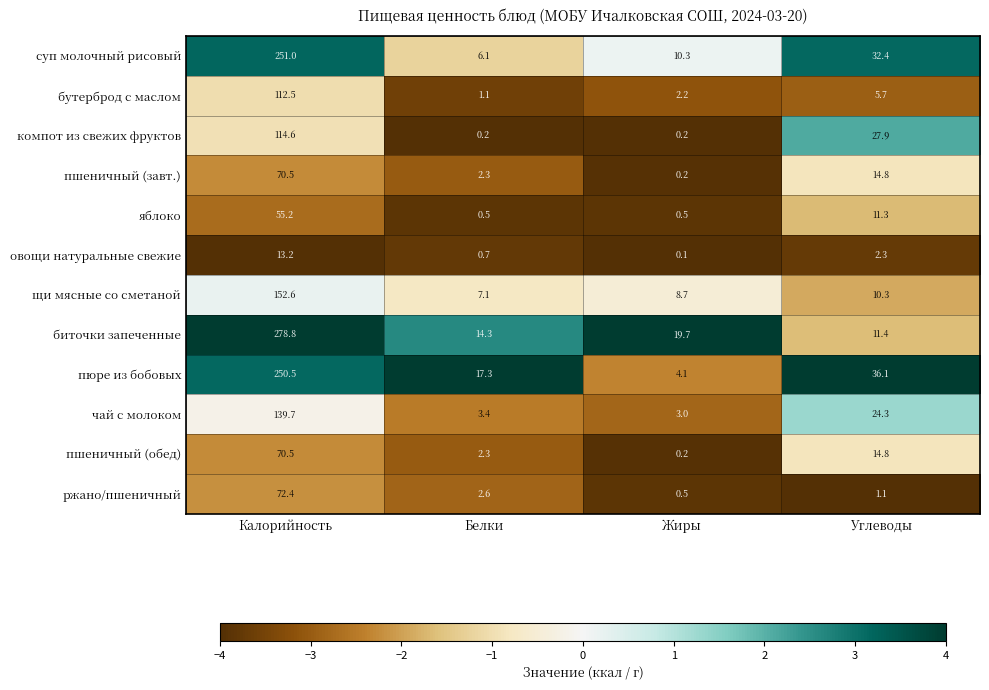

What is the difference between the яблоко values at Белки and Калорийность?

54.7